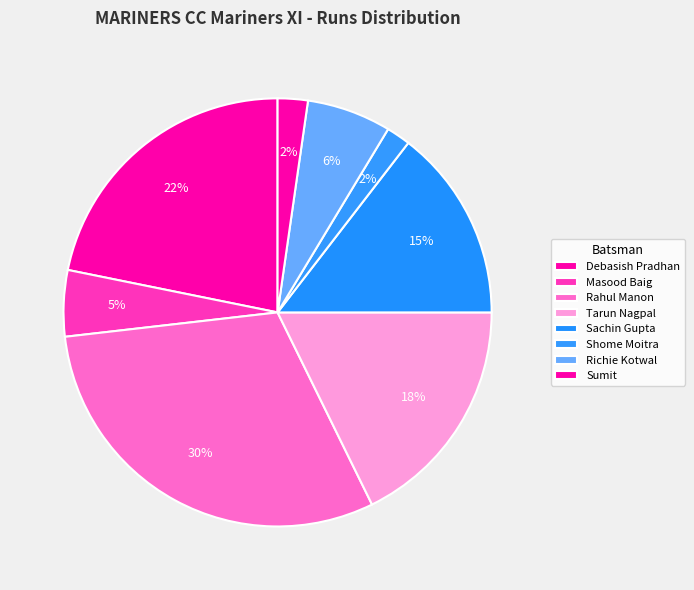

True or false: Richie Kotwal accounts for 15% of the total.

False